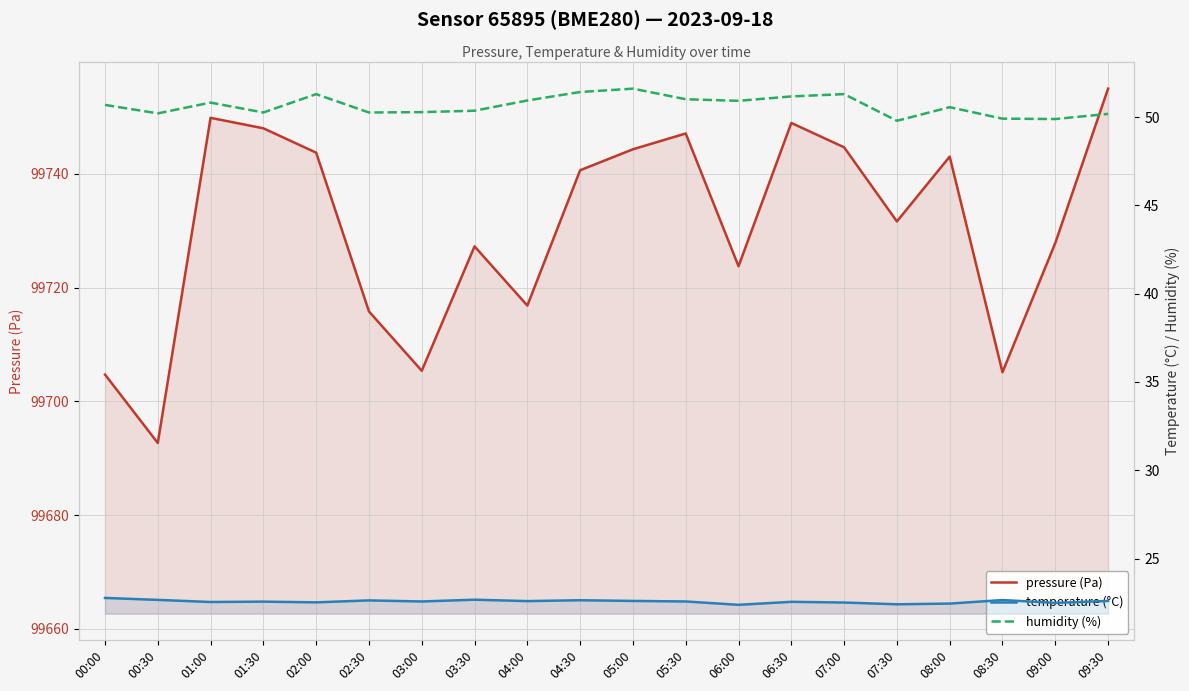

Reading left to right, extract all data points from this chart.

pressure (Pa): 00:00=99704.7	00:30=99692.7	01:00=99749.8	01:30=99748.0	02:00=99743.7	02:30=99715.8	03:00=99705.4	03:30=99727.2	04:00=99716.8	04:30=99740.6	05:00=99744.3	05:30=99747.1	06:00=99723.8	06:30=99748.9	07:00=99744.7	07:30=99731.6	08:00=99743.0	08:30=99705.1	09:00=99727.8	09:30=99755.0
temperature (°C): 00:00=22.8	00:30=22.7	01:00=22.5	01:30=22.6	02:00=22.5	02:30=22.6	03:00=22.6	03:30=22.7	04:00=22.6	04:30=22.6	05:00=22.6	05:30=22.6	06:00=22.4	06:30=22.6	07:00=22.5	07:30=22.4	08:00=22.4	08:30=22.6	09:00=22.5	09:30=22.6
humidity (%): 00:00=50.7	00:30=50.2	01:00=50.8	01:30=50.3	02:00=51.3	02:30=50.3	03:00=50.3	03:30=50.4	04:00=50.9	04:30=51.4	05:00=51.6	05:30=51.0	06:00=50.9	06:30=51.2	07:00=51.3	07:30=49.8	08:00=50.6	08:30=49.9	09:00=49.9	09:30=50.2